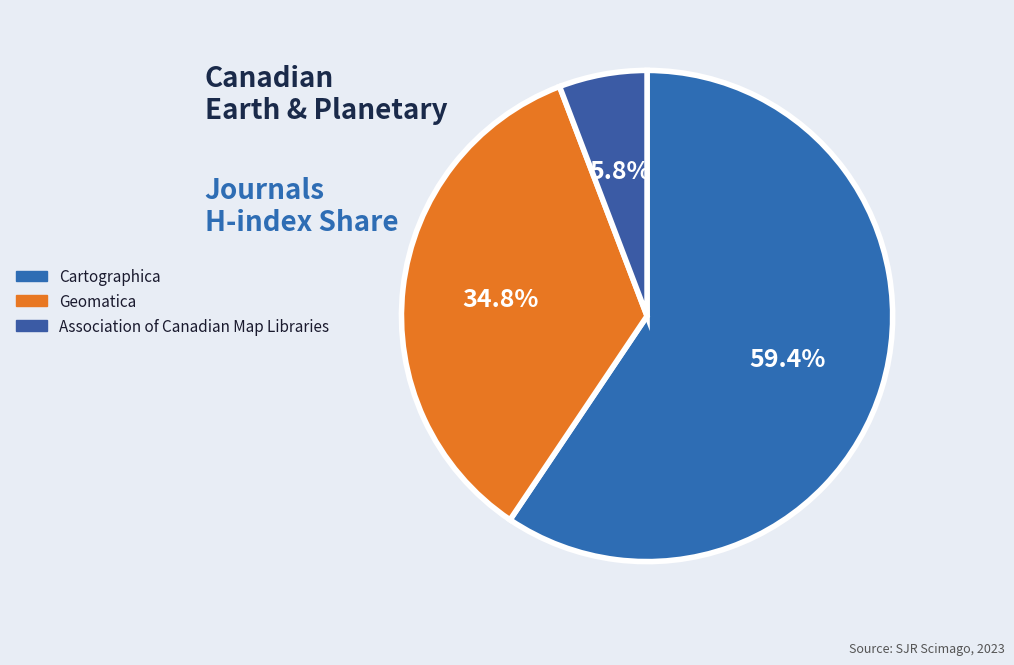

Is there any slice that represents more than half of the pie?

Yes